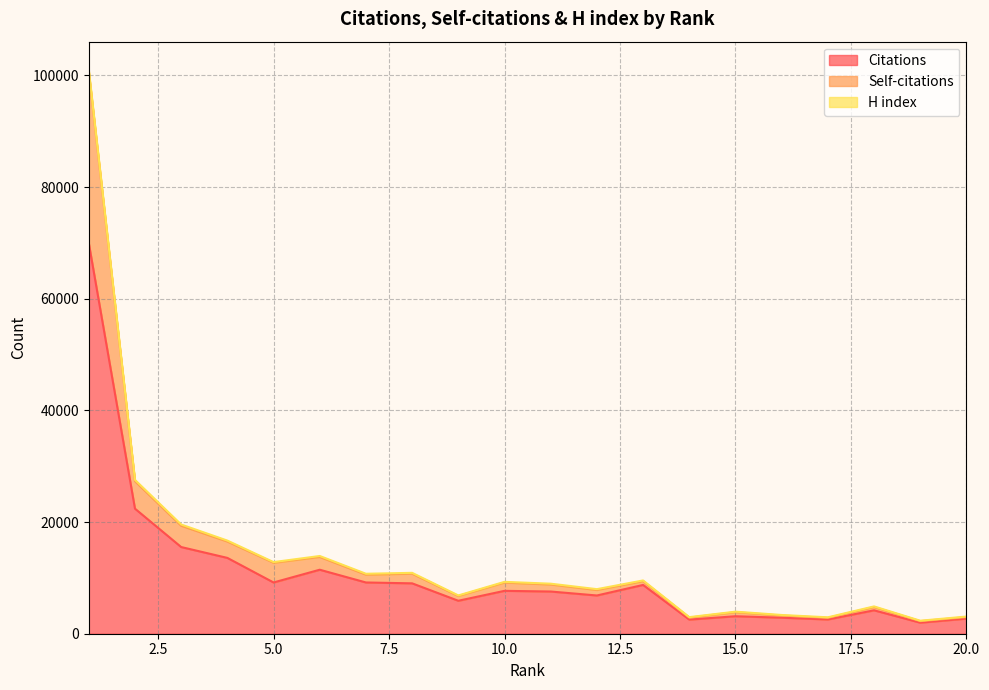

Where does the Citations series first go above 7680?

1